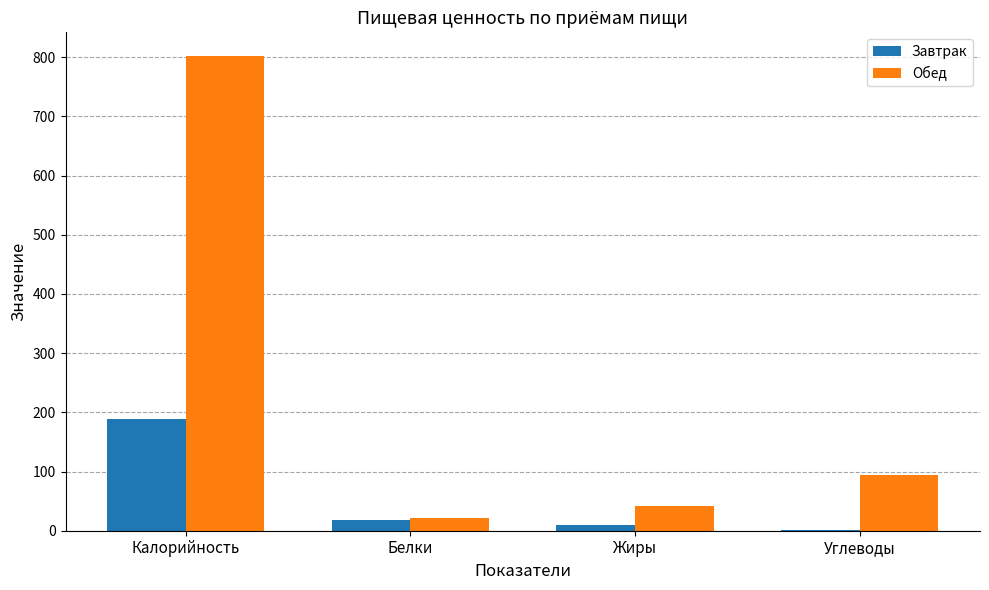

The value of Обед at Жиры is 41.2. True or false?

True